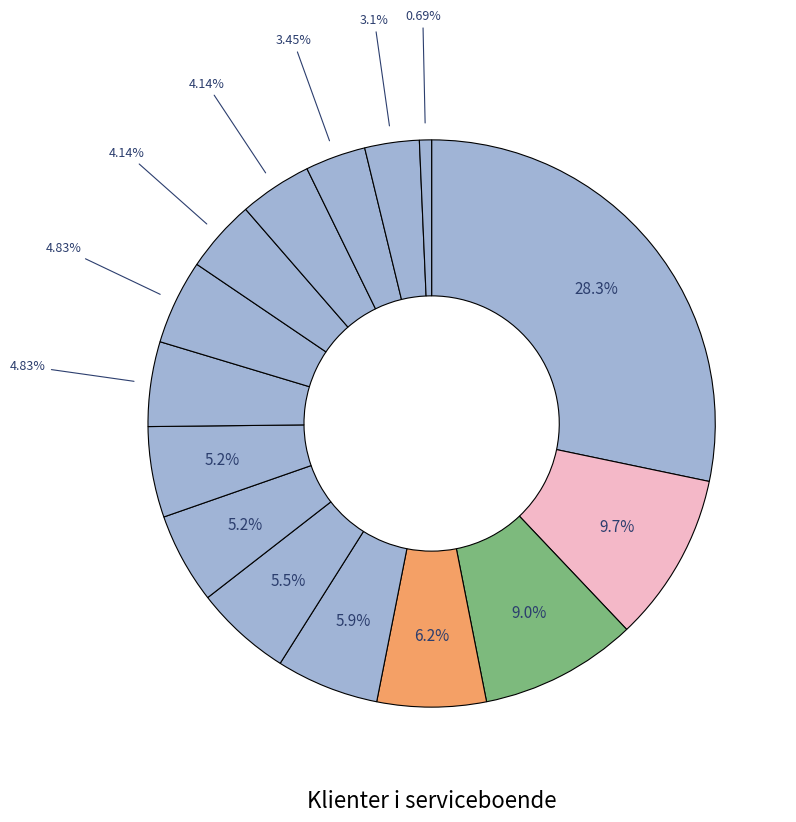

How many segments does this pie chart have?

15